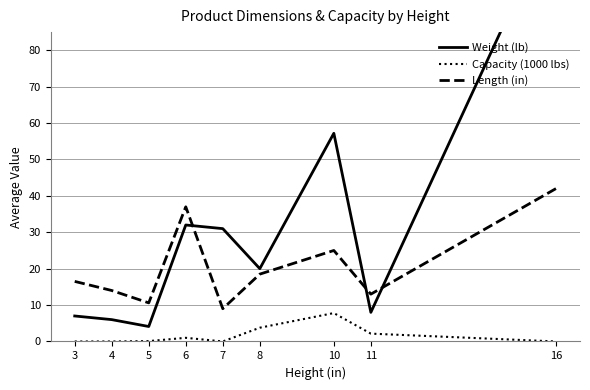

True or false: Capacity (1000 lbs) and Length (in) intersect in this chart.

False